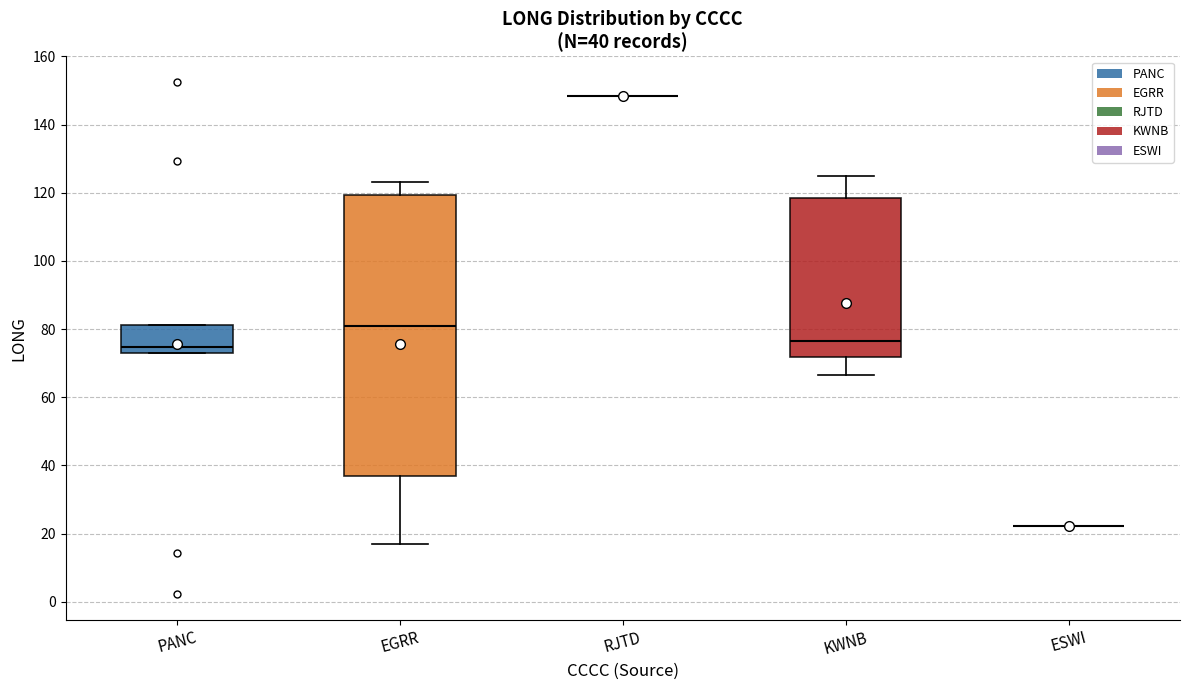

Comparing the boxes themselves (not the whiskers), which one is the tallest?

EGRR